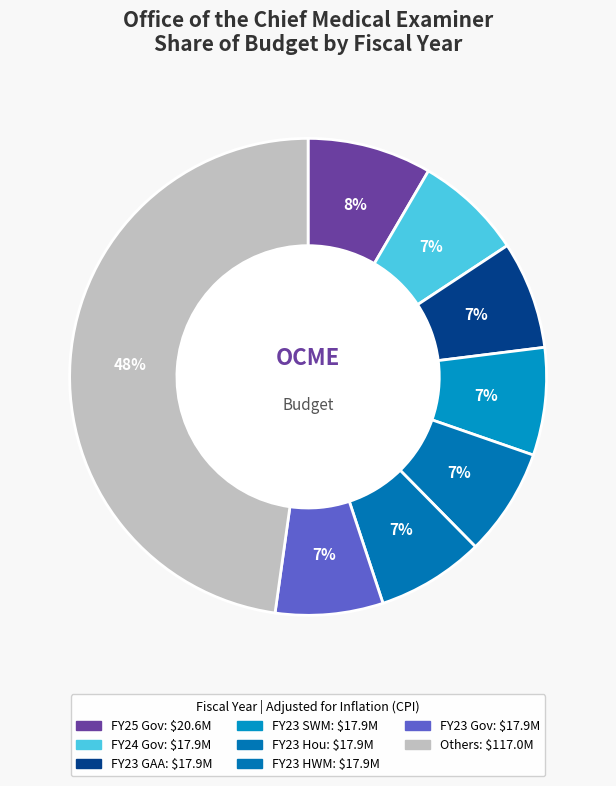

How many slices are in this pie chart?

8